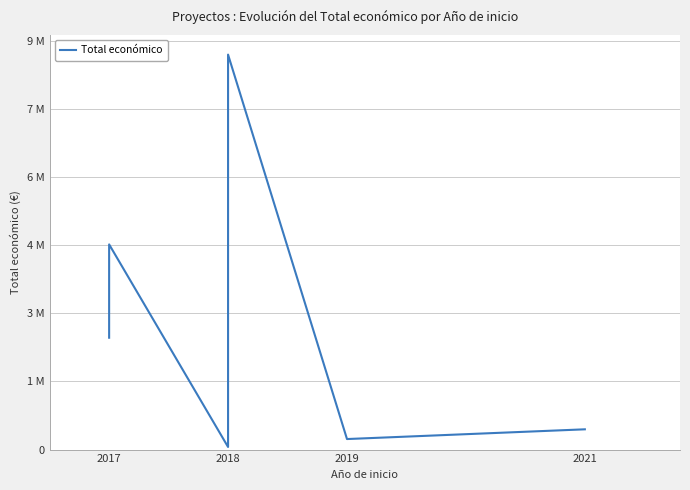

Approximately how many times larger is the value at 2018 compared to 2018?

0.1